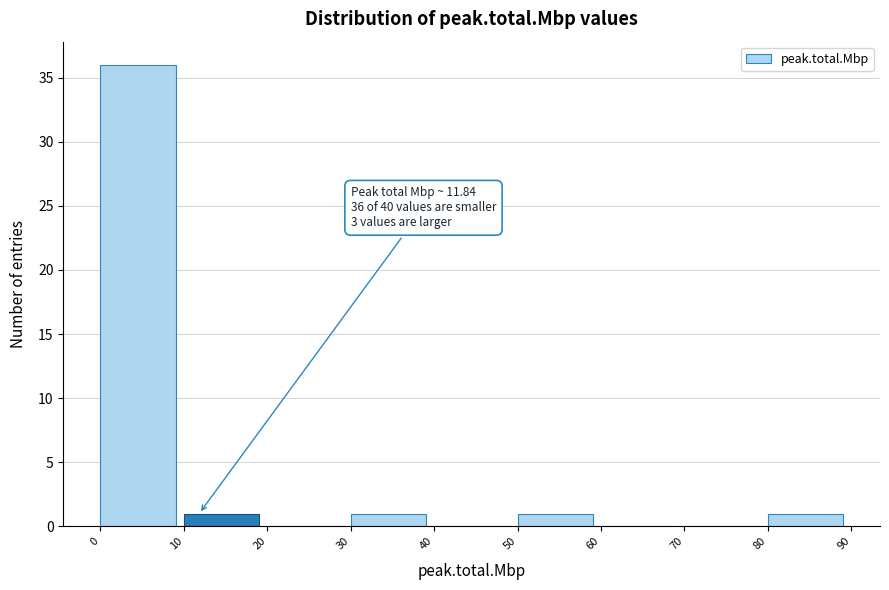

Over which range of the x-axis is the bar tallest?

0 to 10